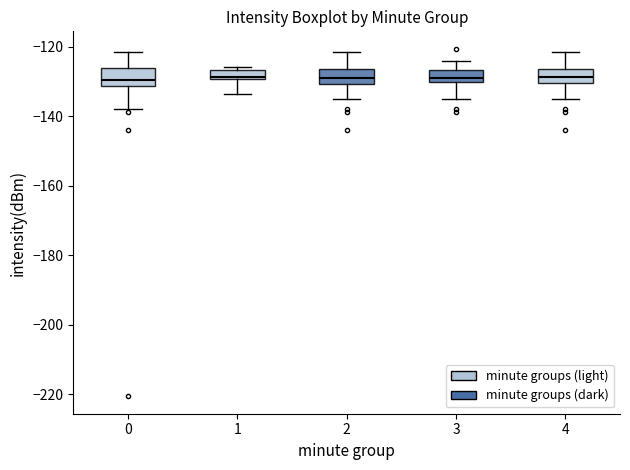

Where does the lower whisker of the box at x = 2 end on the y-axis? The values are not printed on the chart, so give them approximately, as read against the axis.

-136